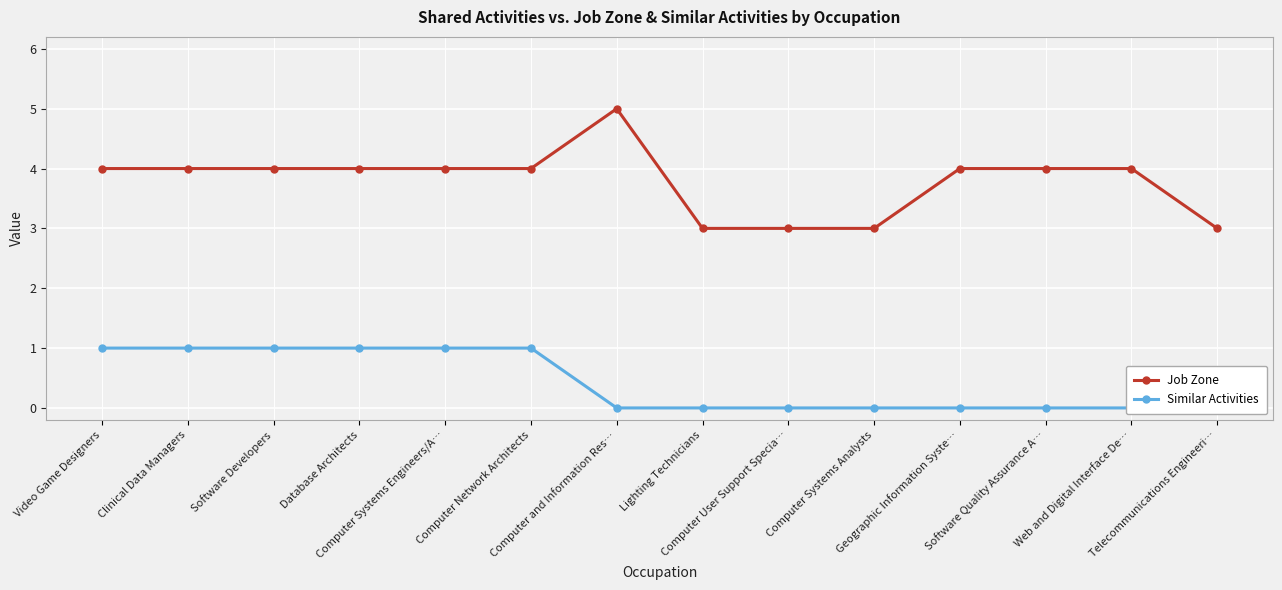

Is it true that Job Zone equals 4 at Geographic Information Syste…?

True